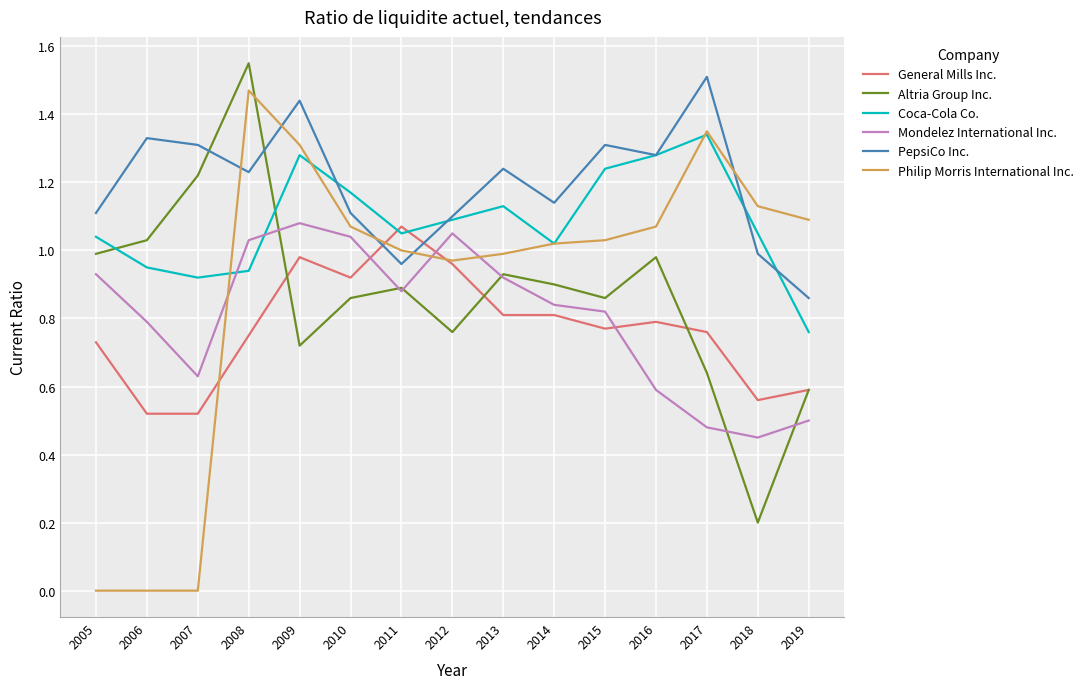

How many distinct data groups are displayed?

6